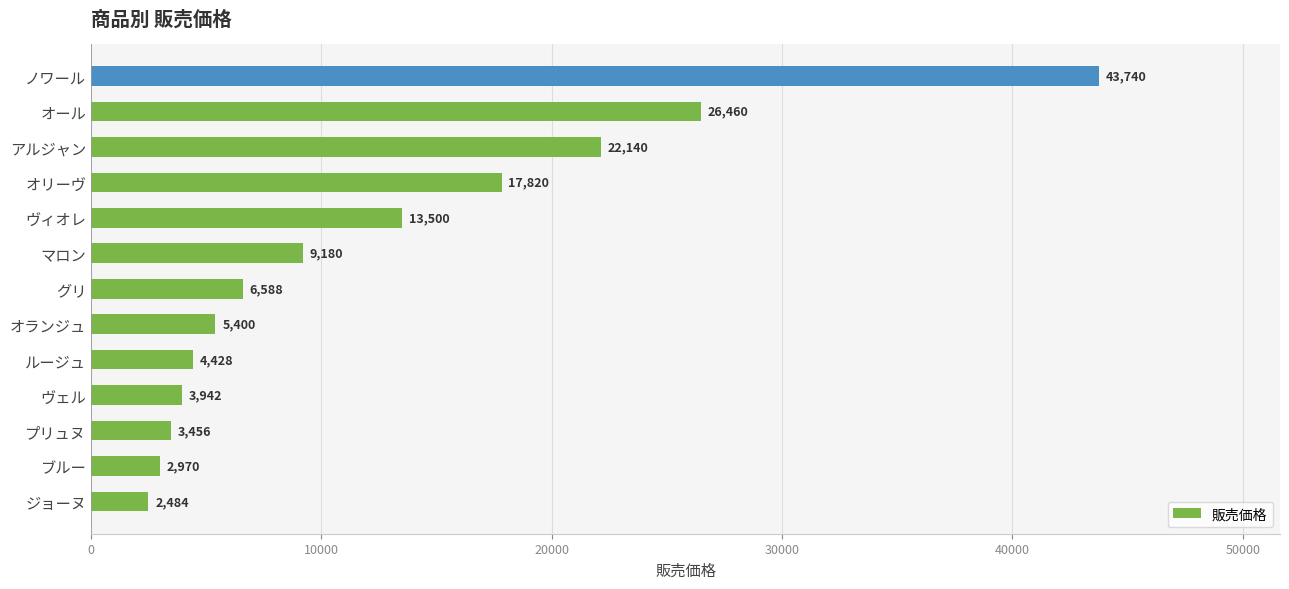

True or false: the data shows 11798 at グリ.

False